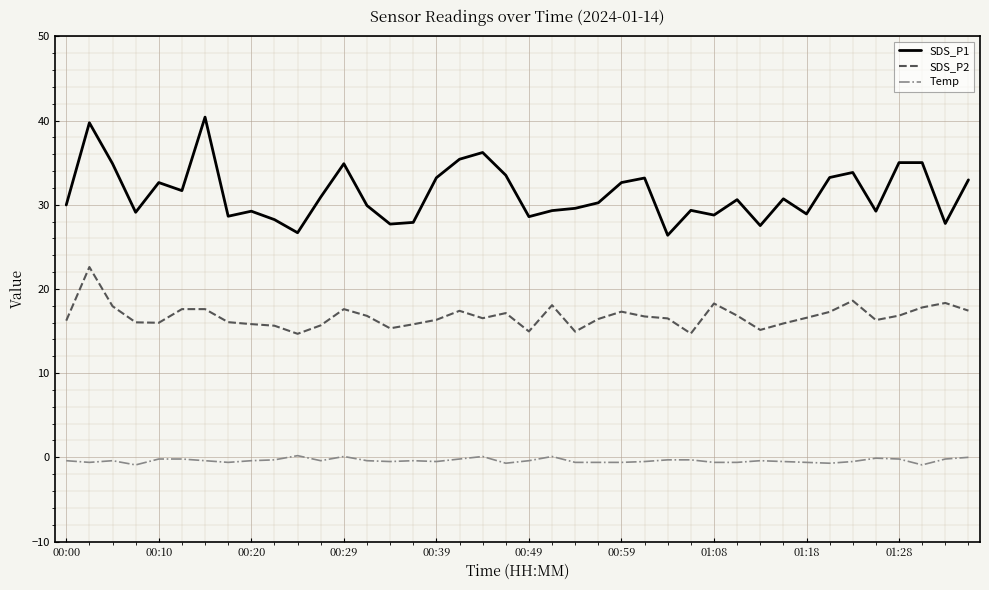

Rank the series by their maximum value, from lowest to highest.

Temp, SDS_P2, SDS_P1